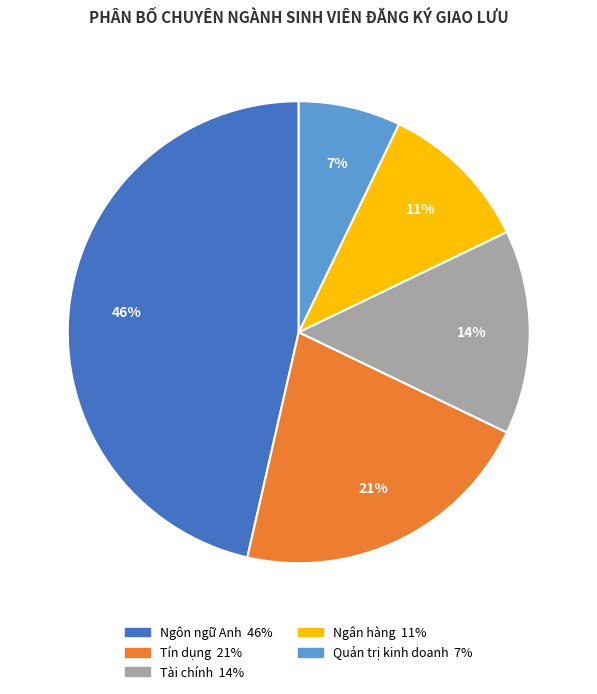

Combined, do Ngôn ngữ Anh and Quản trị kinh doanh account for over 50%?

Yes